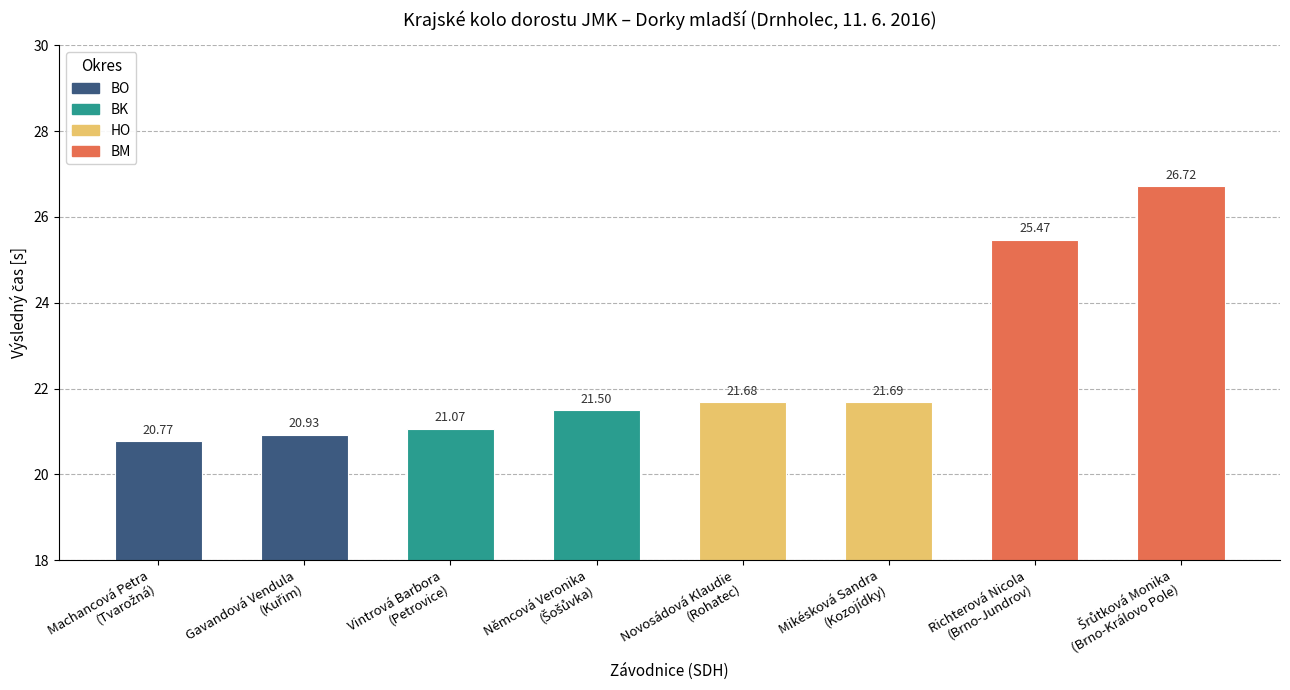

What is the value of the 5th bar from the left?

21.7